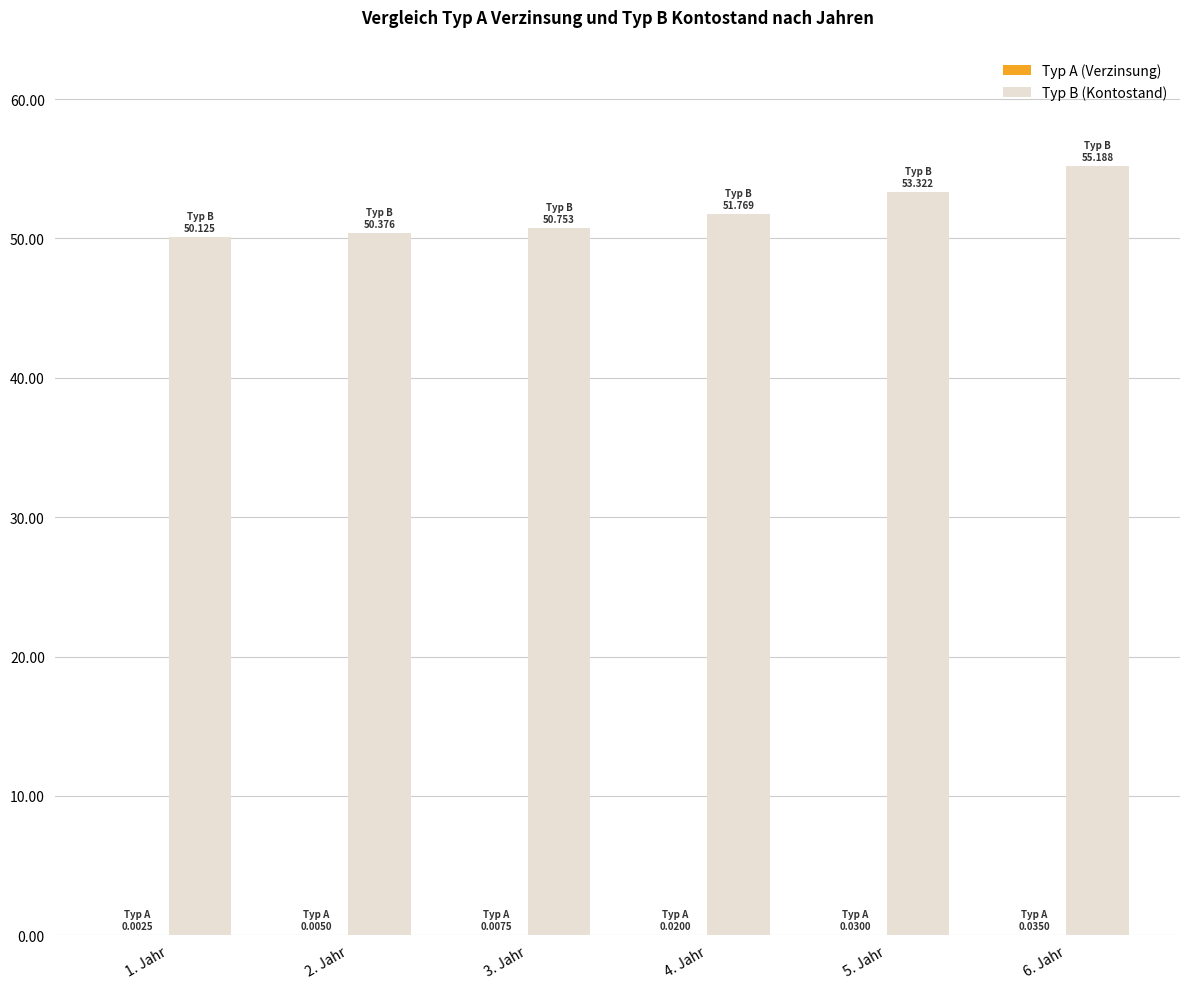

Which series has the largest total across all categories?

Typ B (Kontostand)